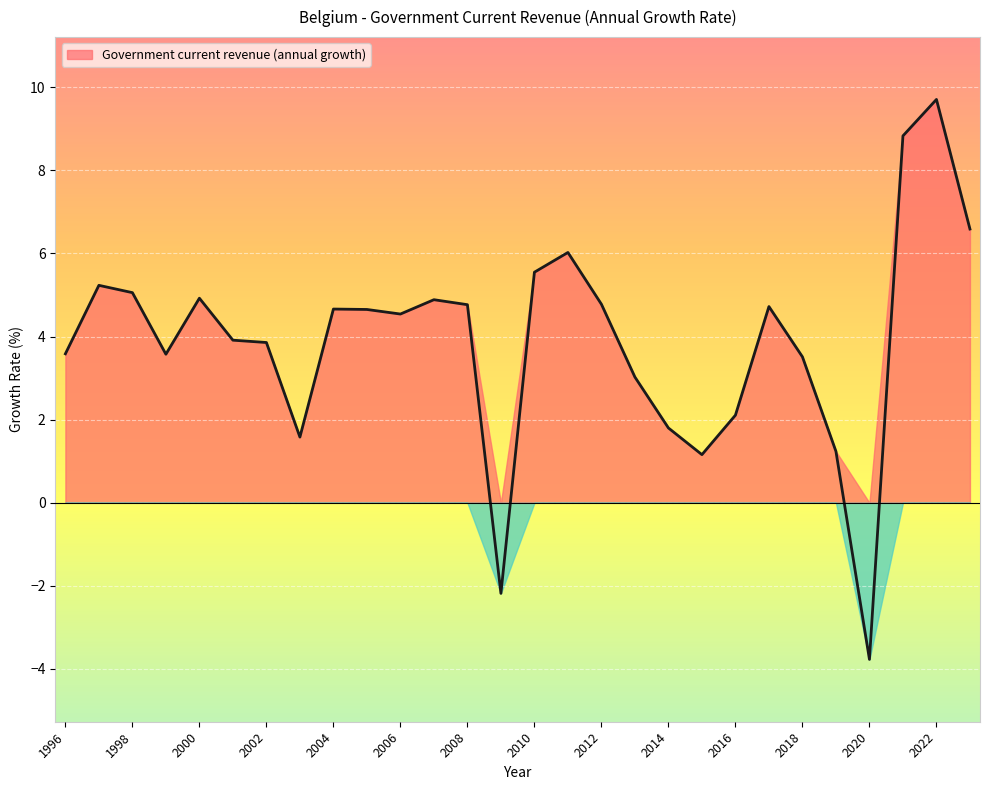

True or false: the data has more than 1 interior local peaks.

True